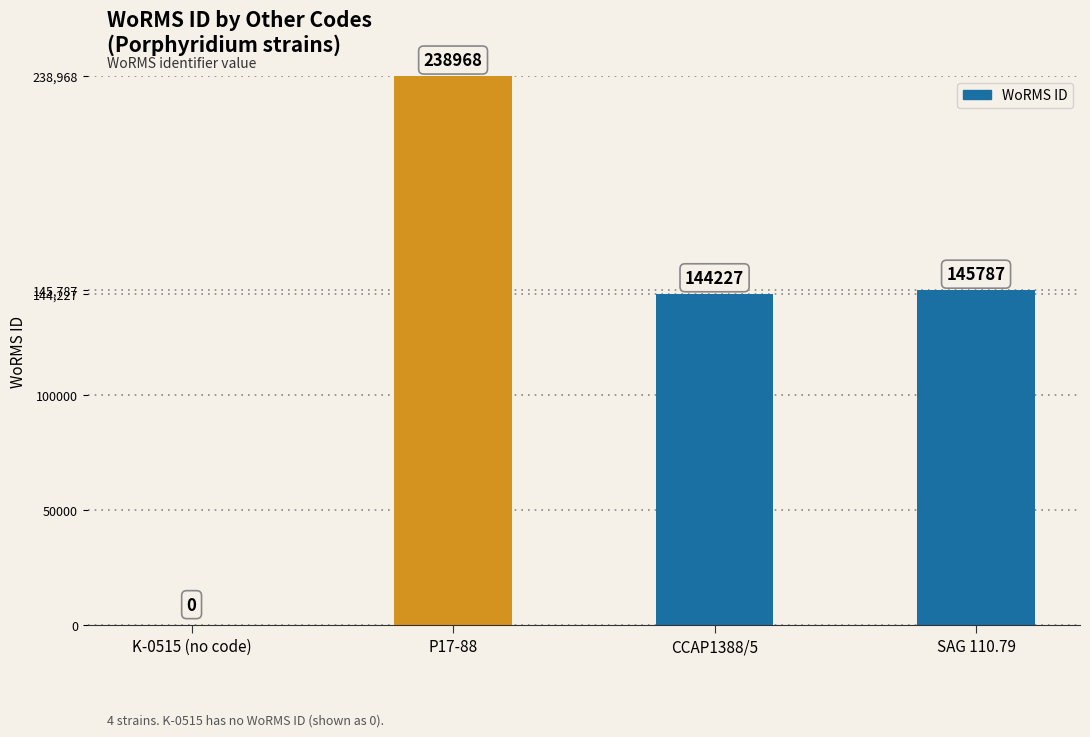

Is it true that the value at K-0515 (no code) is -147700?

False